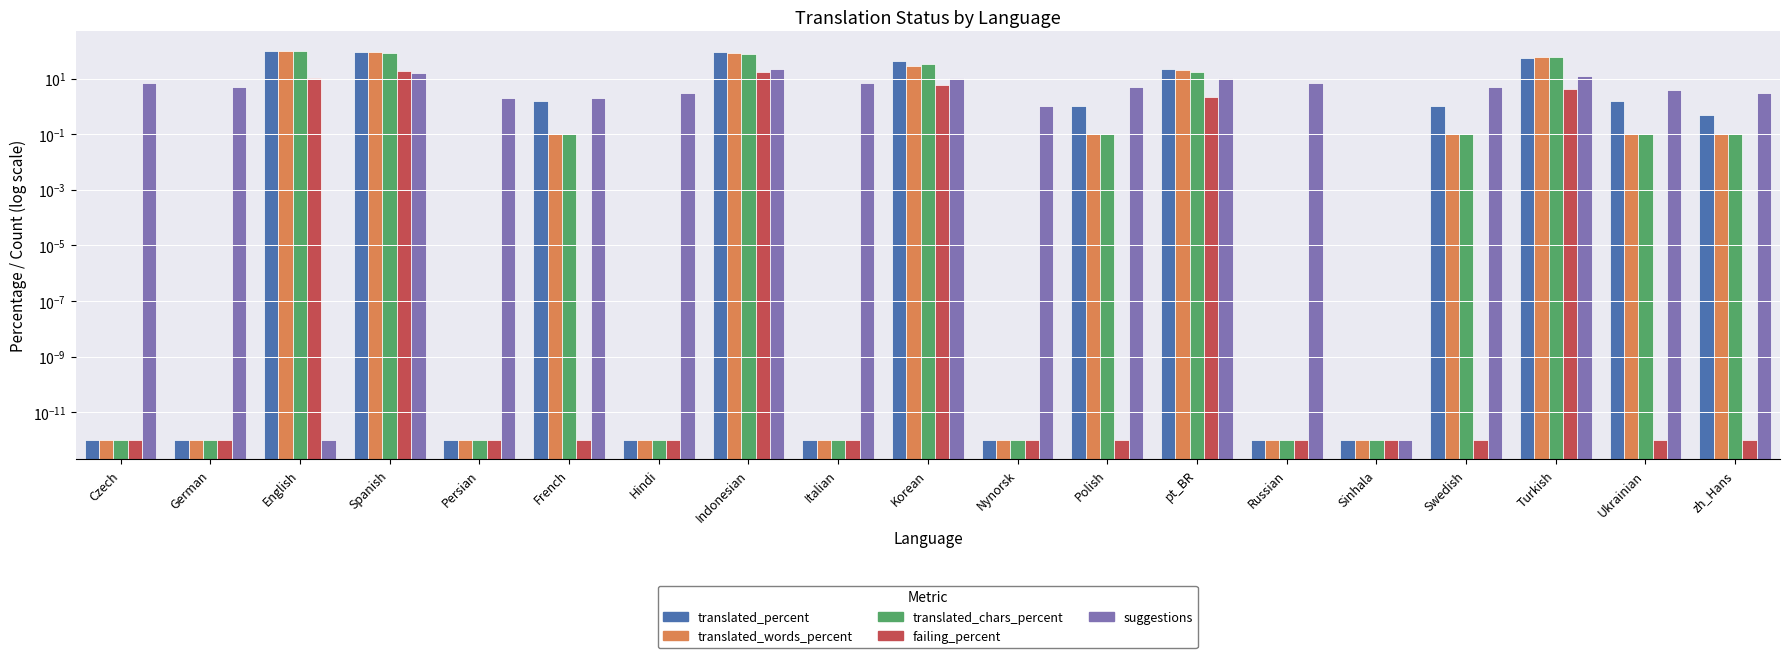

What is the label of the 12th bar from the left?

Polish